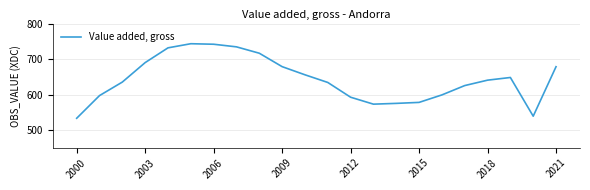

What is the smallest value displayed?

533.1